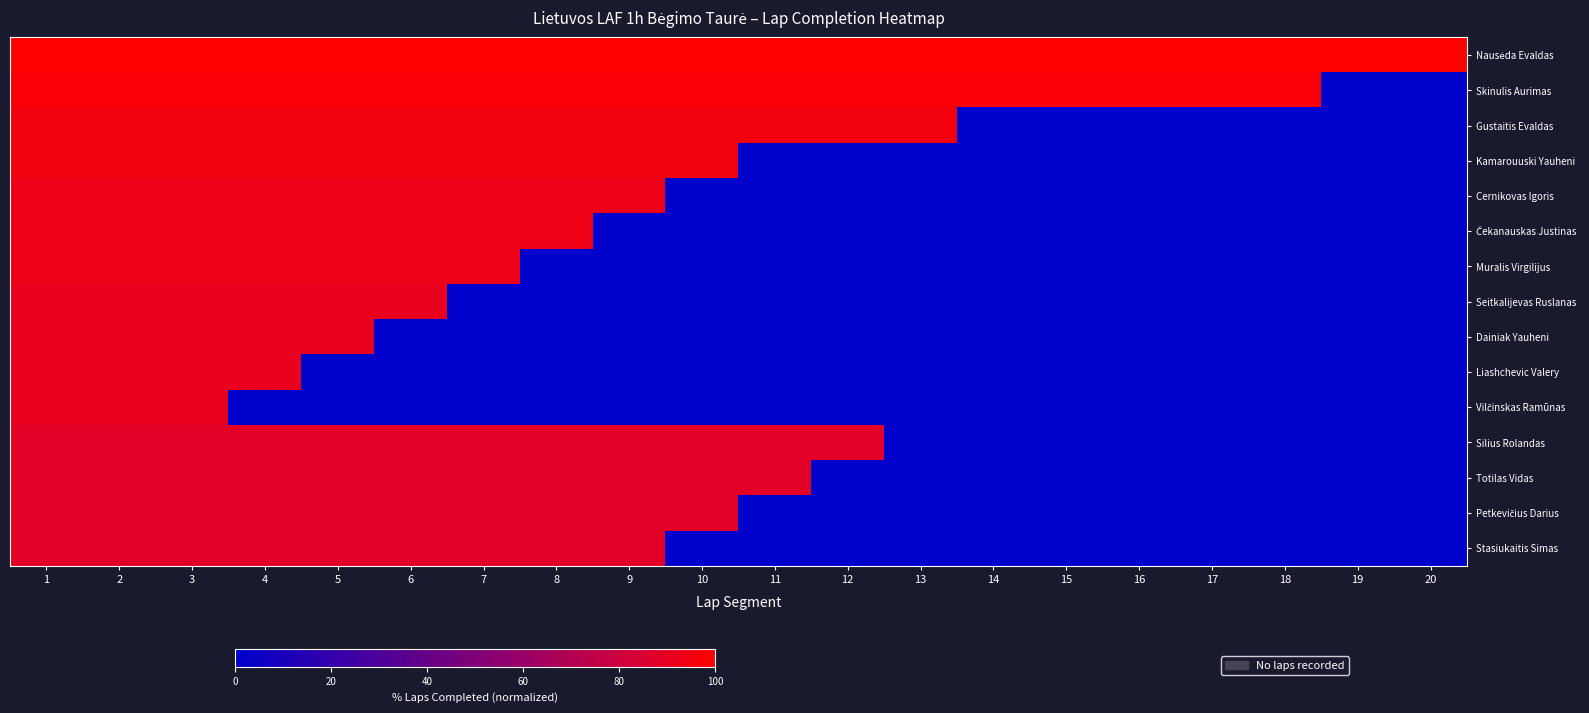

What is the maximum value shown in the chart?

100.0